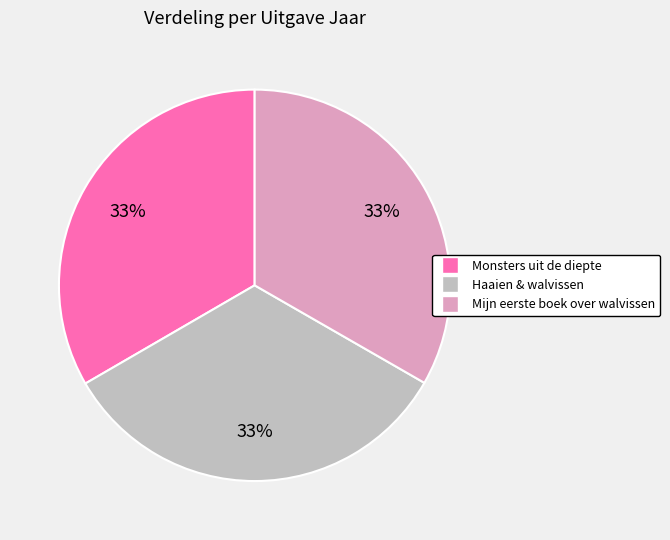

How many segments does this pie chart have?

3